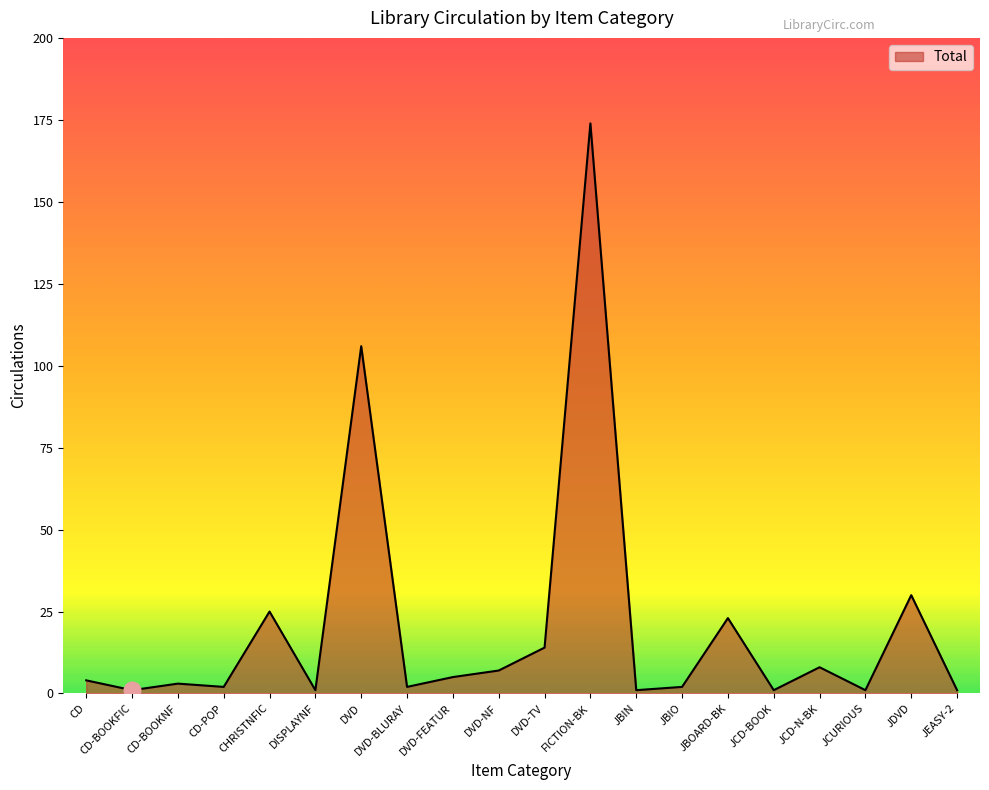

True or false: there are more than 0 points higher than both neighbors.

True